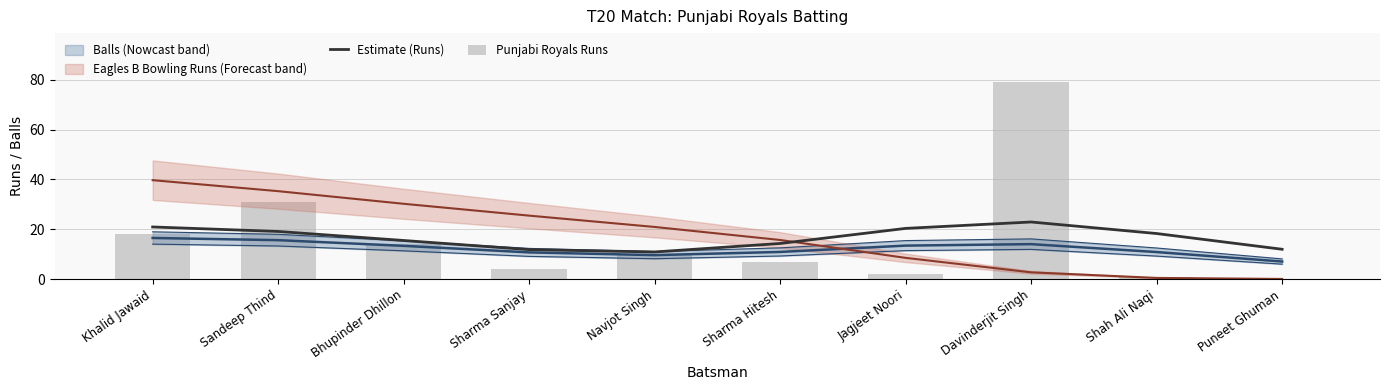

What is the highest value of the Estimate (Runs) series?

22.9